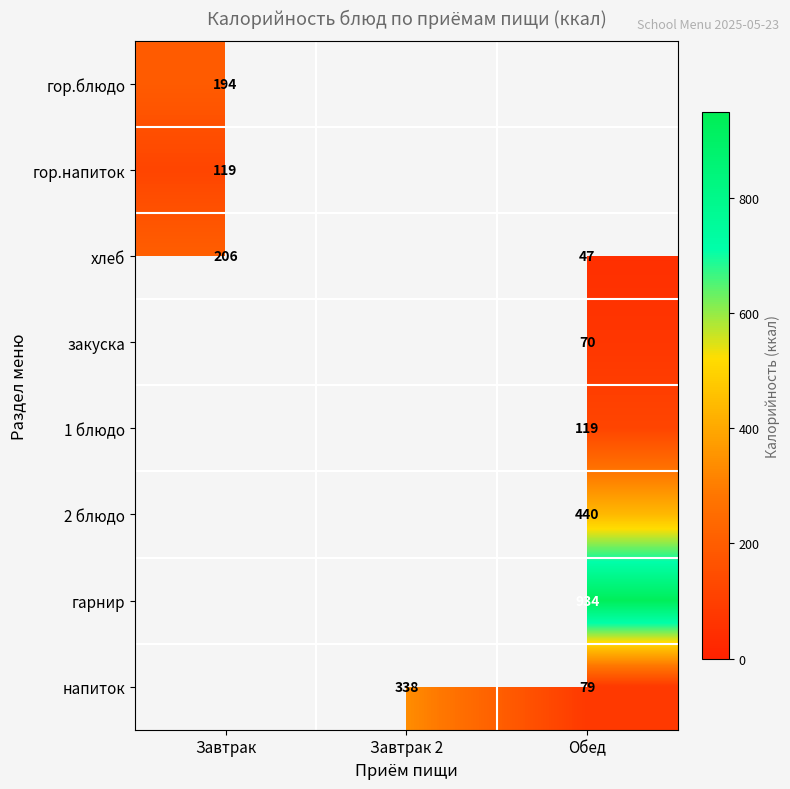

The 1 блюдо series shows 52 at Обед. True or false?

False